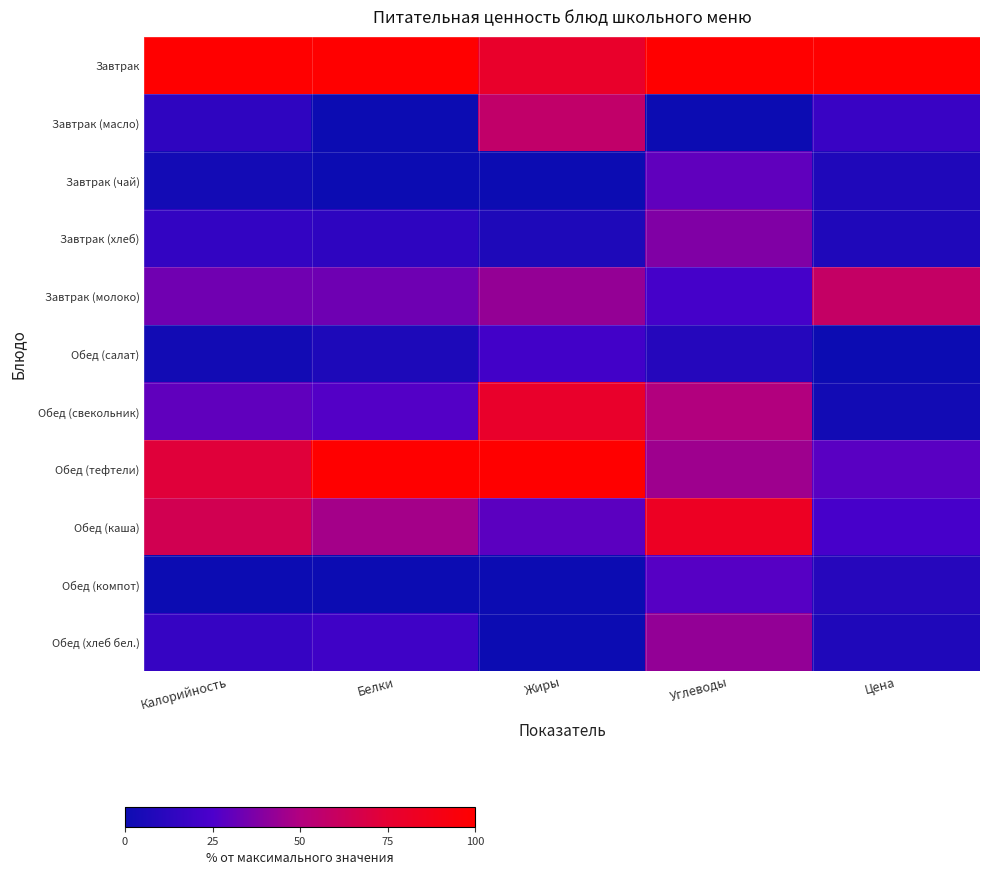

Between Калорийность and Жиры, which is larger?

Калорийность